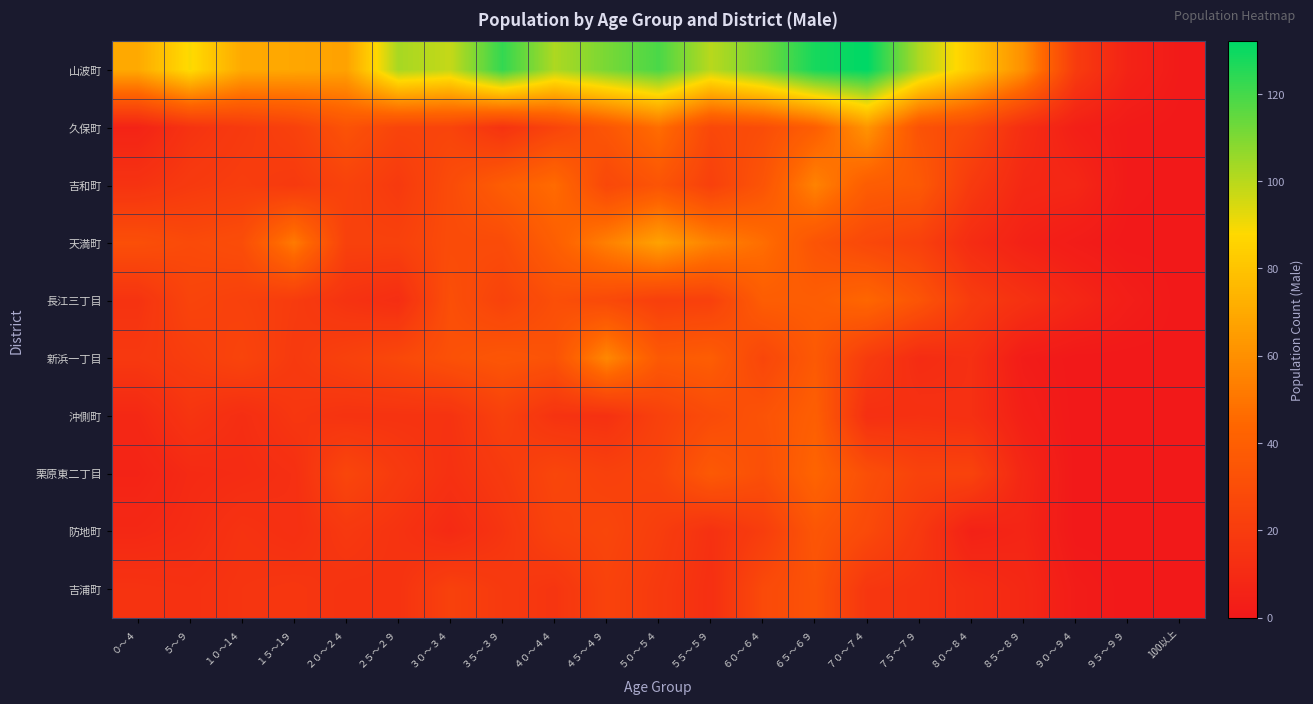

Reading left to right, extract all data points from this chart.

山波町: ０～４=70	５～９=89	１０～1４=70	１５～1９=69	２０～２４=67	２５～２９=103	３０～３４=98	３５～３９=123	４０～４４=102	４５～４９=111	５０～５４=119	５５～５９=100	６０～６４=112	６５～６９=128	７０～７４=132	７５～７９=102	８０～８４=82	８５～８９=60	９０～９４=20	９５～９９=6	100以上=1
久保町: ０～４=6	５～９=15	１０～1４=19	１５～1９=23	２０～２４=33	２５～２９=25	３０～３４=25	３５～３９=15	４０～４４=25	４５～４９=35	５０～５４=47	５５～５９=27	６０～６４=30	６５～６９=40	７０～７４=62	７５～７９=33	８０～８４=27	８５～８９=12	９０～９４=4	９５～９９=1	100以上=0
吉和町: ０～４=15	５～９=19	１０～1４=21	１５～1９=19	２０～２４=24	２５～２９=19	３０～３４=29	３５～３９=39	４０～４４=46	４５～４９=27	５０～５４=34	５５～５９=23	６０～６４=34	６５～６９=55	７０～７４=39	７５～７９=37	８０～８４=19	８５～８９=9	９０～９４=8	９５～９９=1	100以上=0
天満町: ０～４=31	５～９=28	１０～1４=30	１５～1９=52	２０～２４=23	２５～２９=23	３０～３４=29	３５～３９=29	４０～４４=40	４５～４９=54	５０～５４=67	５５～５９=55	６０～６４=47	６５～６９=34	７０～７４=27	７５～７９=23	８０～８４=11	８５～８９=5	９０～９４=2	９５～９９=0	100以上=0
長江三丁目: ０～４=15	５～９=25	１０～1４=23	１５～1９=20	２０～２４=15	２５～２９=12	３０～３４=31	３５～３９=24	４０～４４=31	４５～４９=28	５０～５４=22	５５～５９=23	６０～６４=39	６５～６９=39	７０～７４=44	７５～７９=34	８０～８４=20	８５～８９=14	９０～９４=8	９５～９９=3	100以上=0
新浜一丁目: ０～４=18	５～９=21	１０～1４=25	１５～1９=19	２０～２４=23	２５～２９=27	３０～３４=32	３５～３９=35	４０～４４=33	４５～４９=57	５０～５４=37	５５～５９=39	６０～６４=26	６５～６９=37	７０～７４=20	７５～７９=11	８０～８４=13	８５～８９=2	９０～９４=0	９５～９９=0	100以上=0
沖側町: ０～４=9	５～９=16	１０～1４=12	１５～1９=17	２０～２４=15	２５～２９=15	３０～３４=15	３５～３９=23	４０～４４=15	４５～４９=14	５０～５４=23	５５～５９=29	６０～６４=33	６５～６９=40	７０～７４=13	７５～７９=14	８０～８４=13	８５～８９=4	９０～９４=0	９５～９９=0	100以上=0
栗原東二丁目: ０～４=6	５～９=10	１０～1４=11	１５～1９=13	２０～２４=26	２５～２９=19	３０～３４=14	３５～３９=19	４０～４４=26	４５～４９=23	５０～５４=25	５５～５９=37	６０～６４=31	６５～６９=43	７０～７４=31	７５～７９=24	８０～８４=24	８５～８９=8	９０～９４=0	９５～９９=0	100以上=0
防地町: ０～４=9	５～９=11	１０～1４=15	１５～1９=13	２０～２４=18	２５～２９=15	３０～３４=10	３５～３９=16	４０～４４=24	４５～４９=26	５０～５４=21	５５～５９=14	６０～６４=21	６５～６９=35	７０～７４=28	７５～７９=18	８０～８４=5	８５～８９=7	９０～９４=0	９５～９９=0	100以上=0
吉浦町: ０～４=15	５～９=14	１０～1４=16	１５～1９=17	２０～２４=15	２５～２９=15	３０～３４=23	３５～３９=19	４０～４４=16	４５～４９=24	５０～５４=19	５５～５９=13	６０～６４=28	６５～６９=33	７０～７４=17	７５～７９=15	８０～８４=12	８５～８９=9	９０～９４=2	９５～９９=0	100以上=0